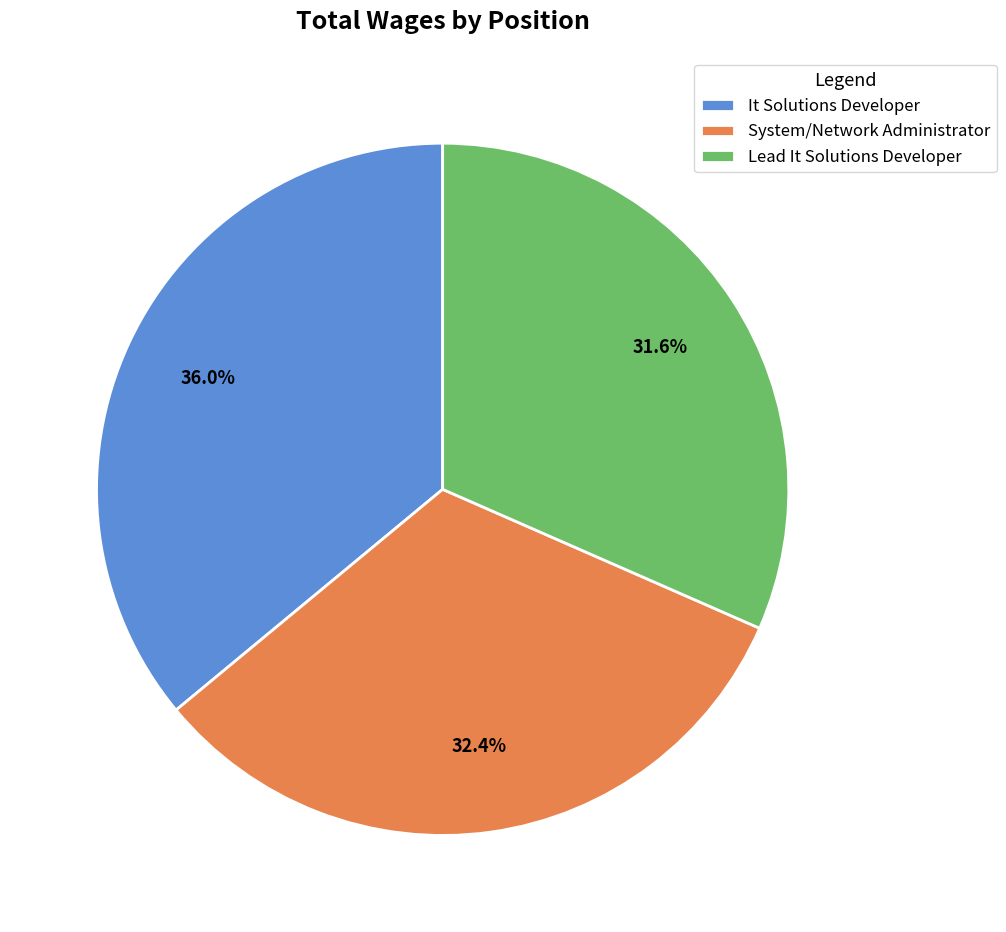

What is the total percentage of Lead It Solutions Developer and System/Network Administrator?

64.0%